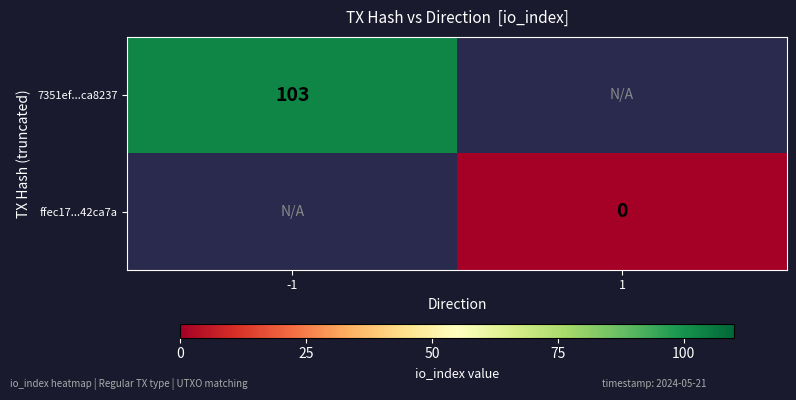

Which category has the lowest value across all series?

1